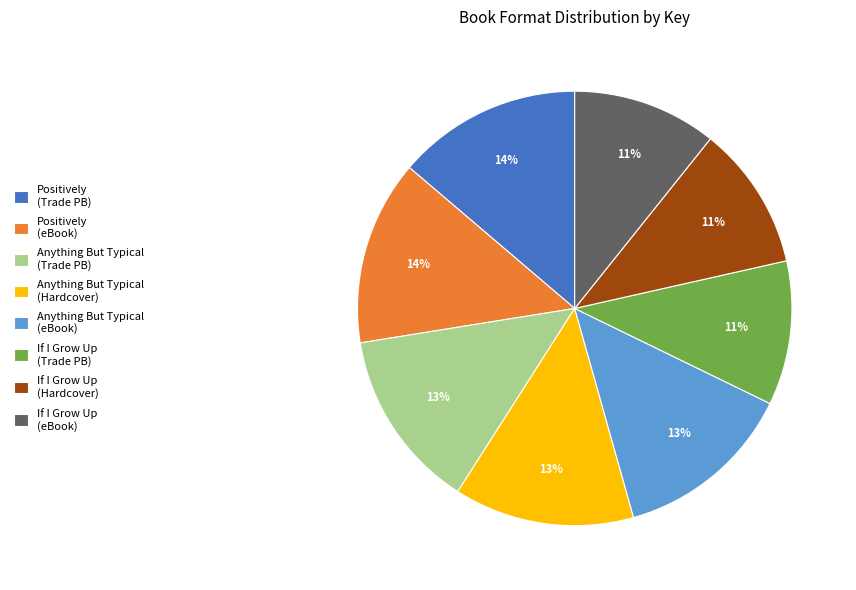

Is the sum of Positively (Trade PB) and If I Grow Up (Hardcover) greater than half?

No